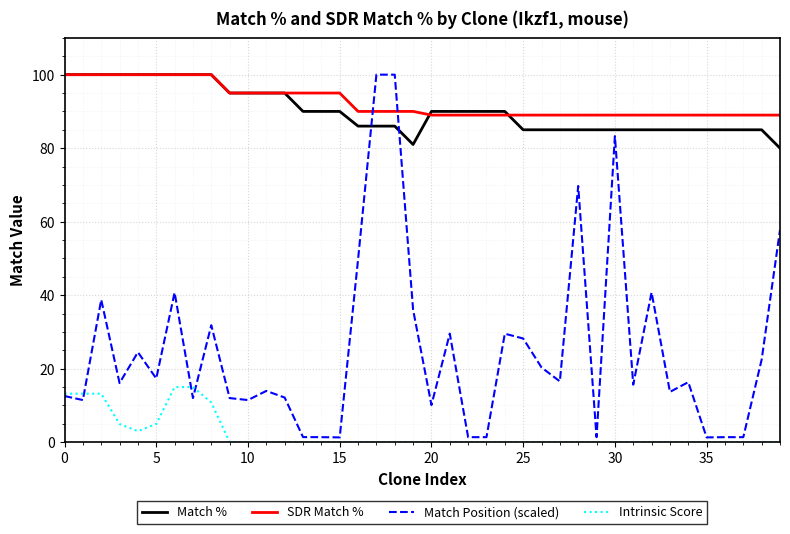

Which series has the widest spread of values?

Match Position (scaled)